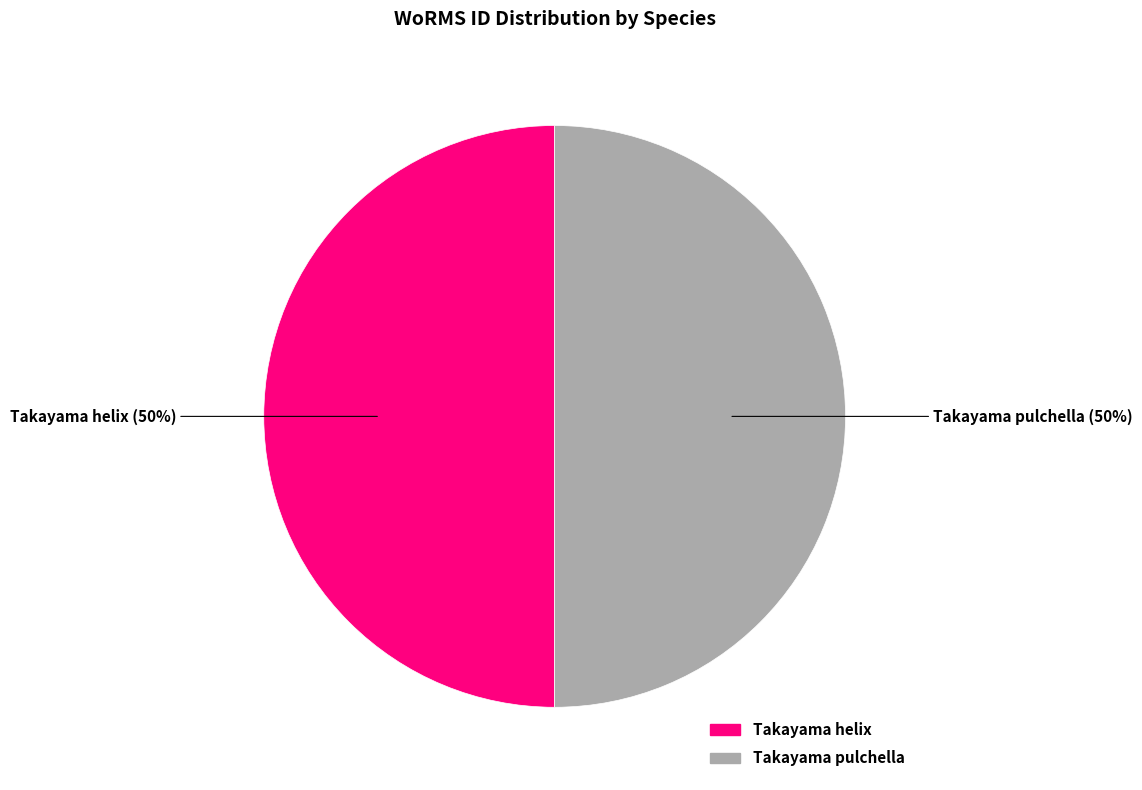

Combined, do Takayama pulchella and Takayama helix account for over 50%?

Yes